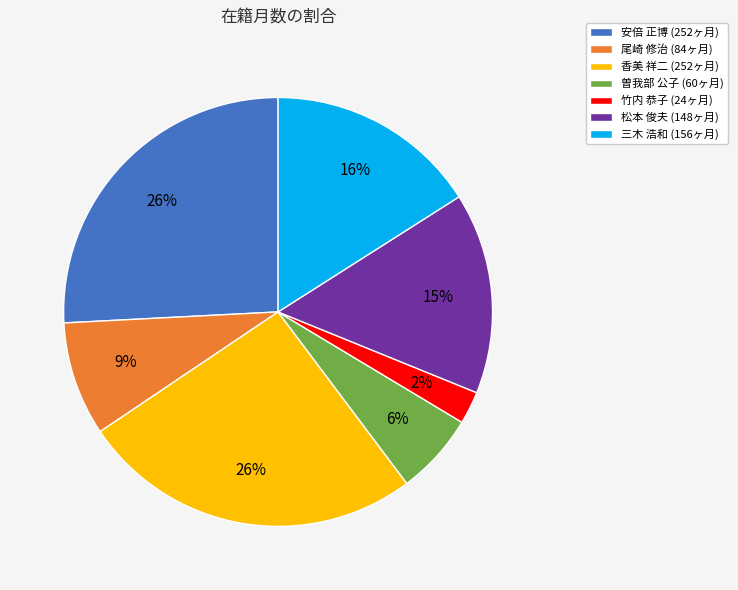

Does 竹内 恭子 account for over 50% of the chart?

No